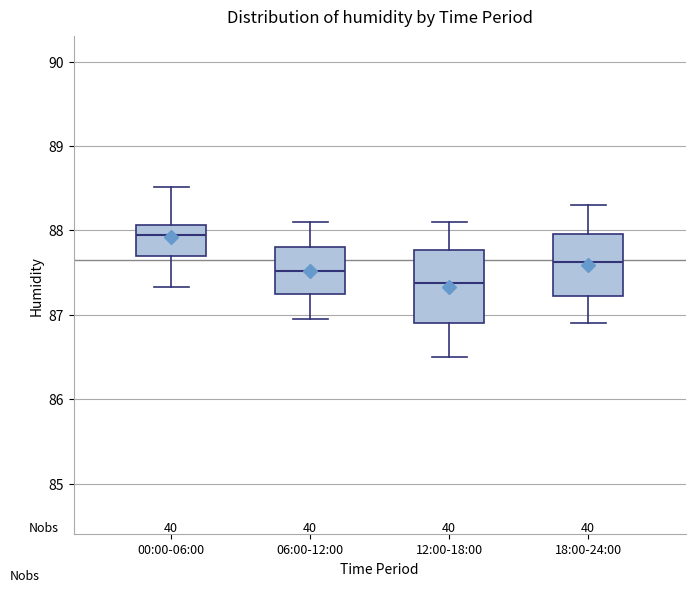

Reading left to right, transcribe this box plot: for each box, give where its median line is, the range the box spans, and where its two whiskers end, as read against the y-axis. The values are not printed on the chart, so give them approximately, as read against the axis.

00:00-06:00: median 87.9, box 87.7 to 88.1, whiskers 87.3 to 88.5
06:00-12:00: median 87.5, box 87.3 to 87.8, whiskers 87.0 to 88.1
12:00-18:00: median 87.4, box 86.9 to 87.8, whiskers 86.5 to 88.1
18:00-24:00: median 87.6, box 87.2 to 88.0, whiskers 86.9 to 88.3